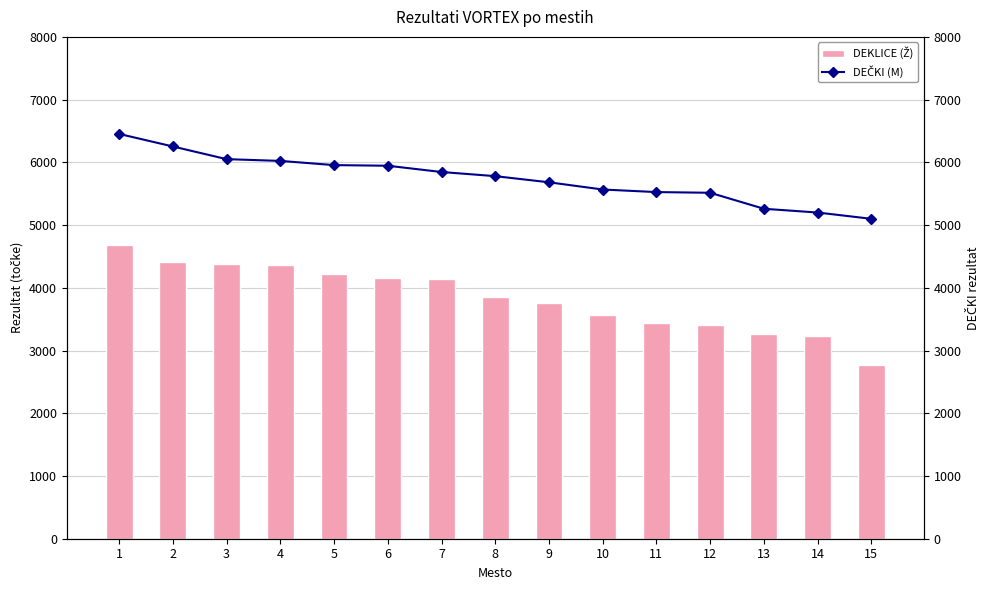

Between 1 and 10, which series saw the biggest shift?

DEKLICE (Ž)